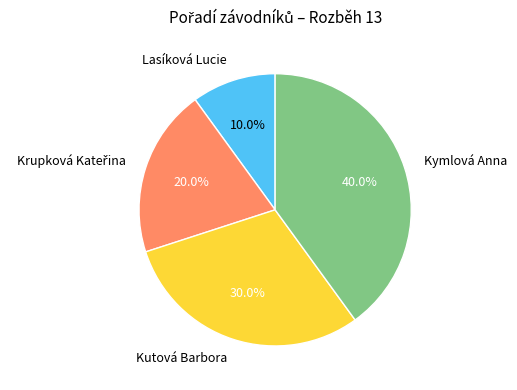

Does Kymlová Anna account for over 50% of the chart?

No